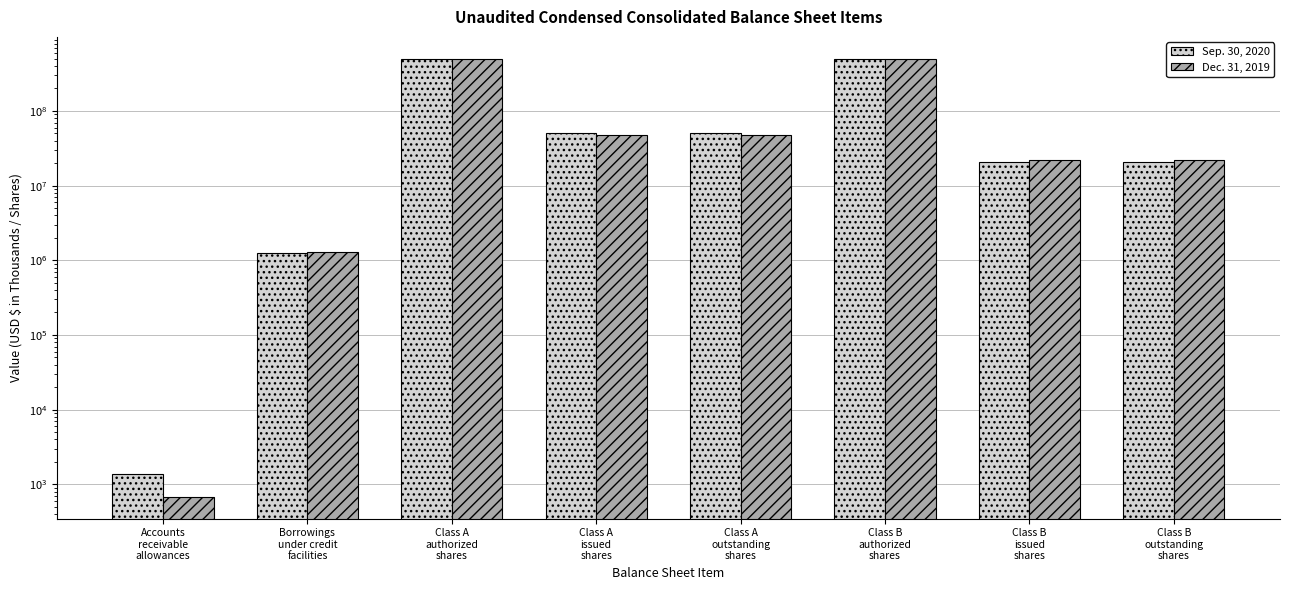

How many bars are there in total?

16